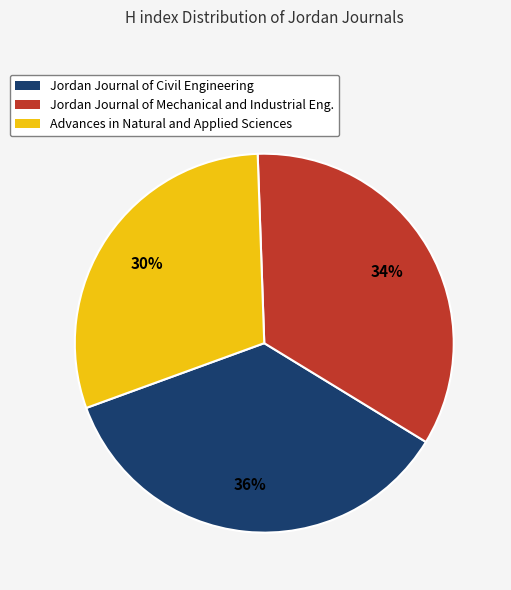

To the nearest percent, what is the average slice percentage?

33%